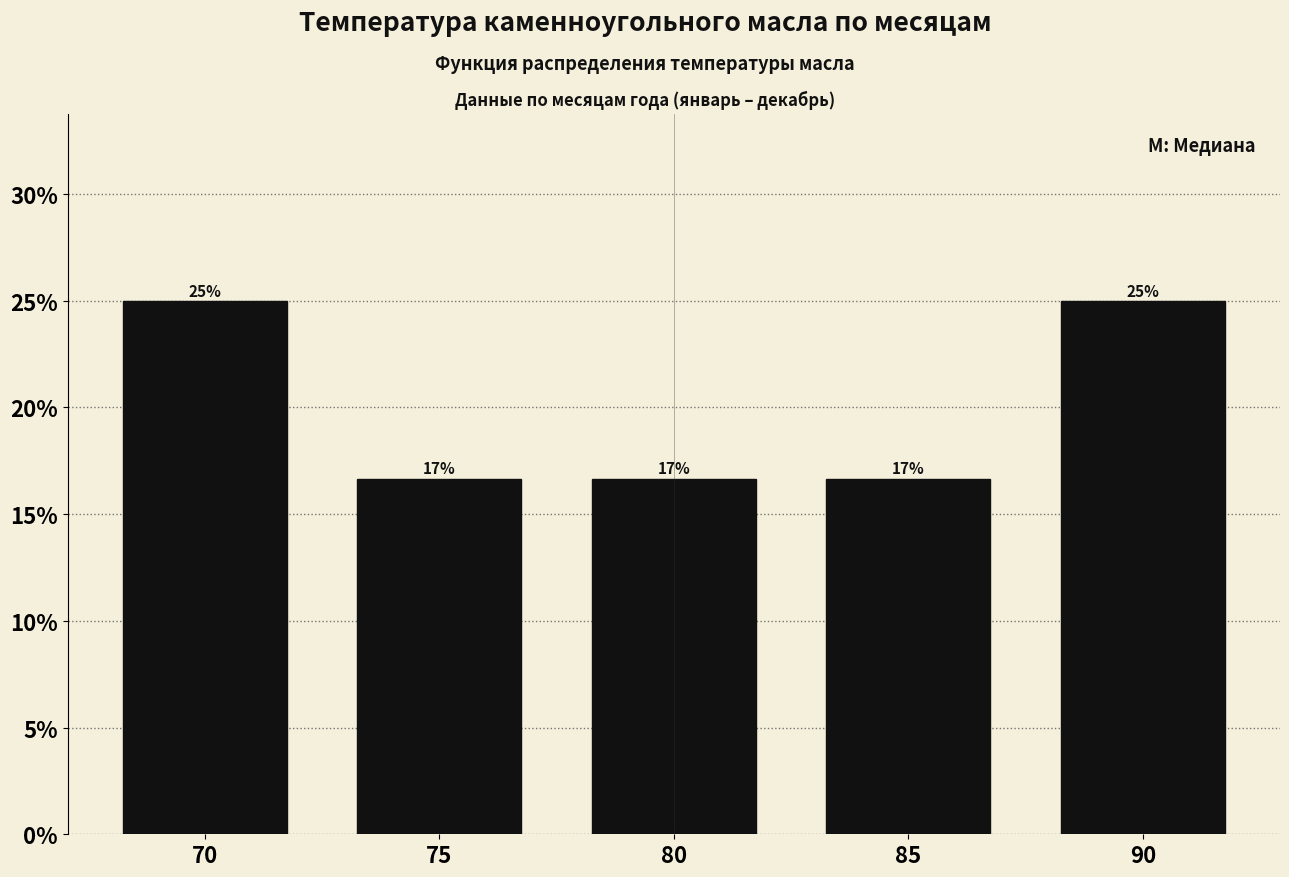

How many bars are there in total?

5